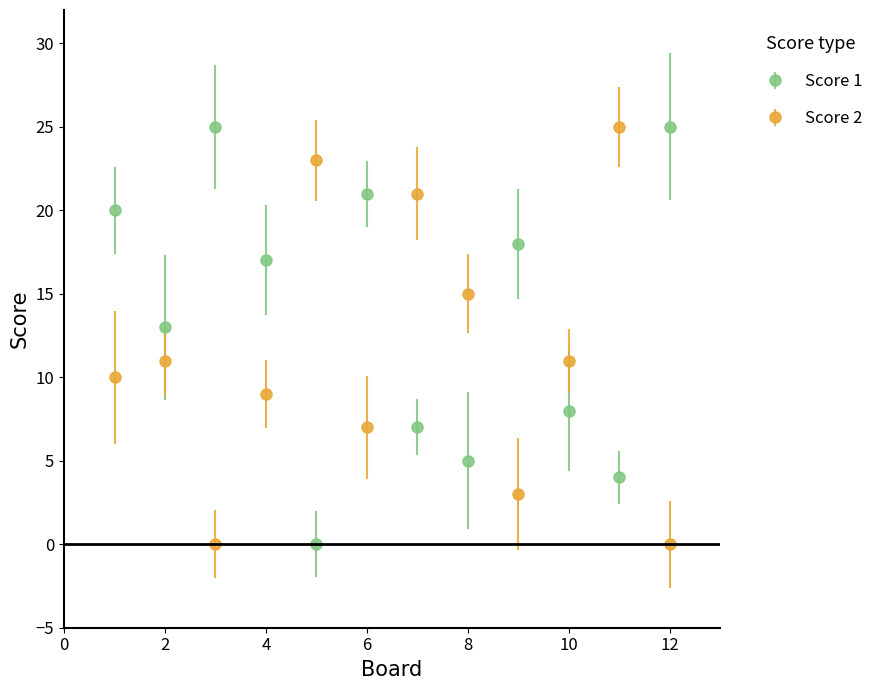

What is the value of the Score 1 point at the 6th from the left?

21